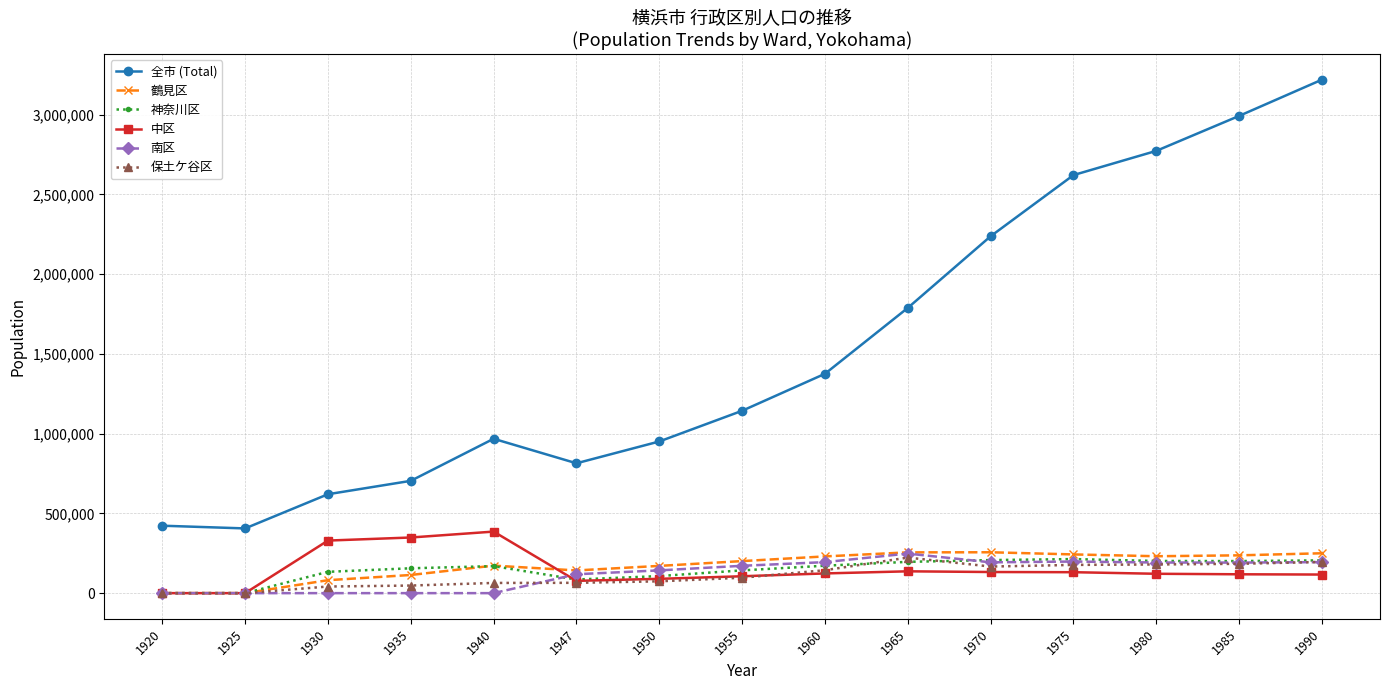

True or false: 鶴見区 has more than 0 interior local peaks.

True